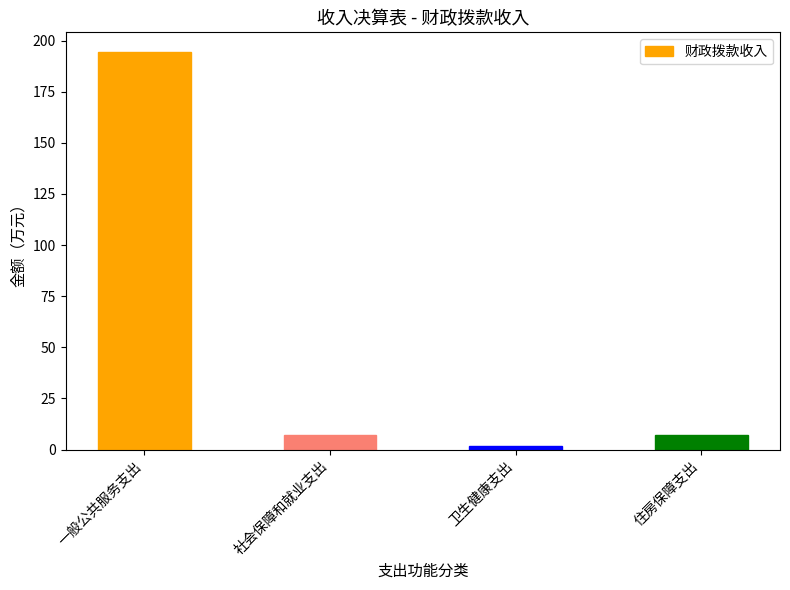

Which has a higher value, 住房保障支出 or 一般公共服务支出?

一般公共服务支出